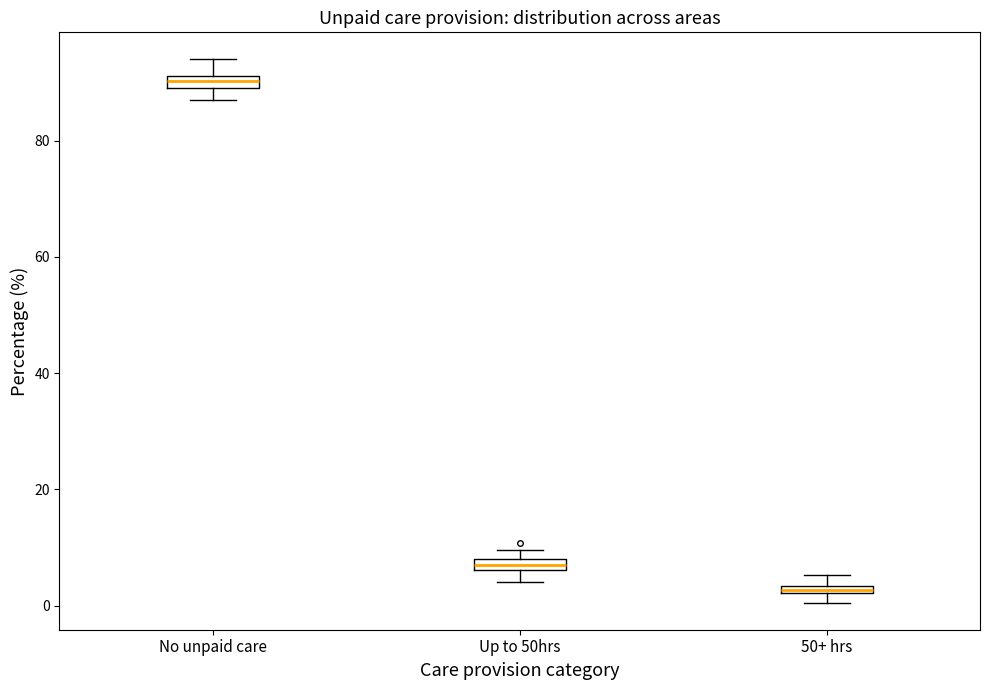

Which box's median line is the highest?

No unpaid care